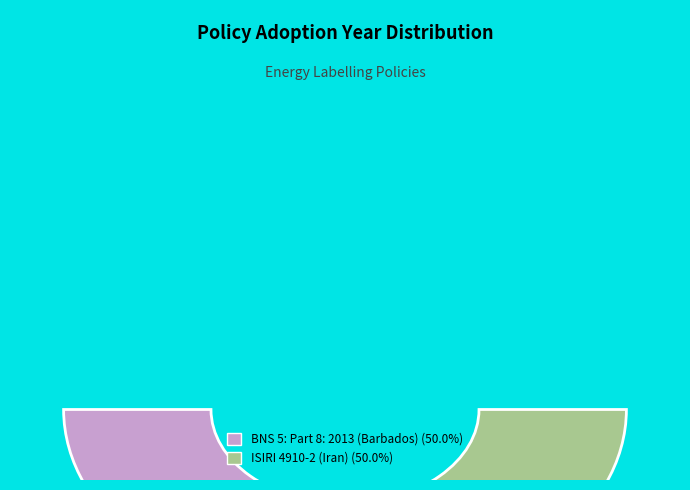

To the nearest percent, what portion does ISIRI 4910-2 (Iran) represent?

50%